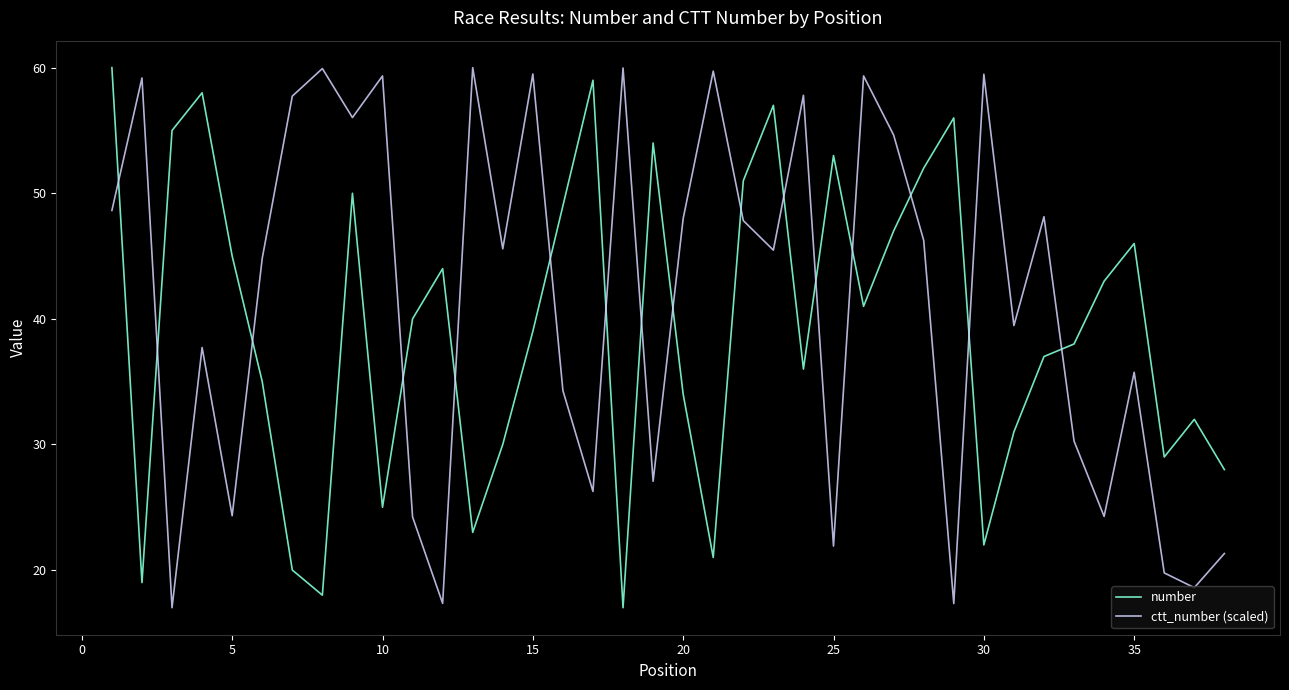

What is the lowest value of the ctt_number (scaled) series?

17.0